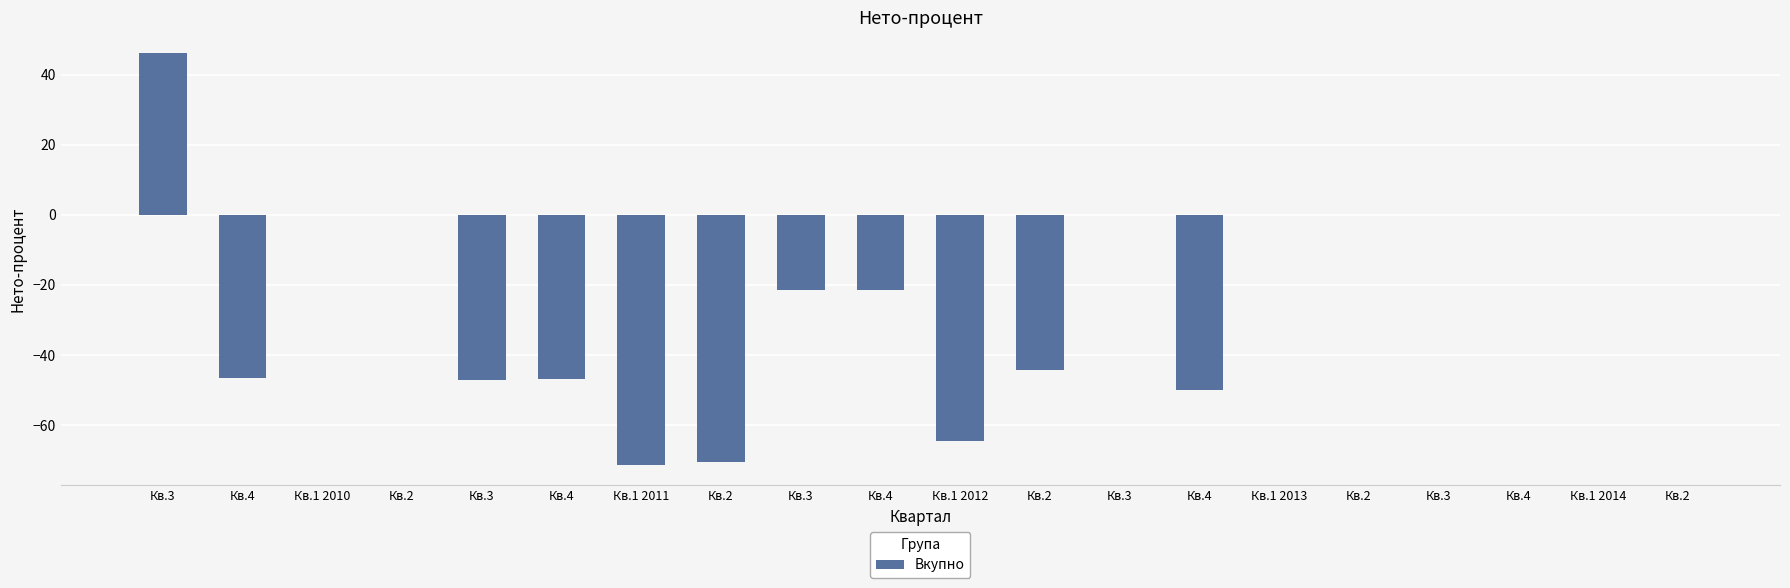

At which category does the chart reach its peak across all series?

Кв.3